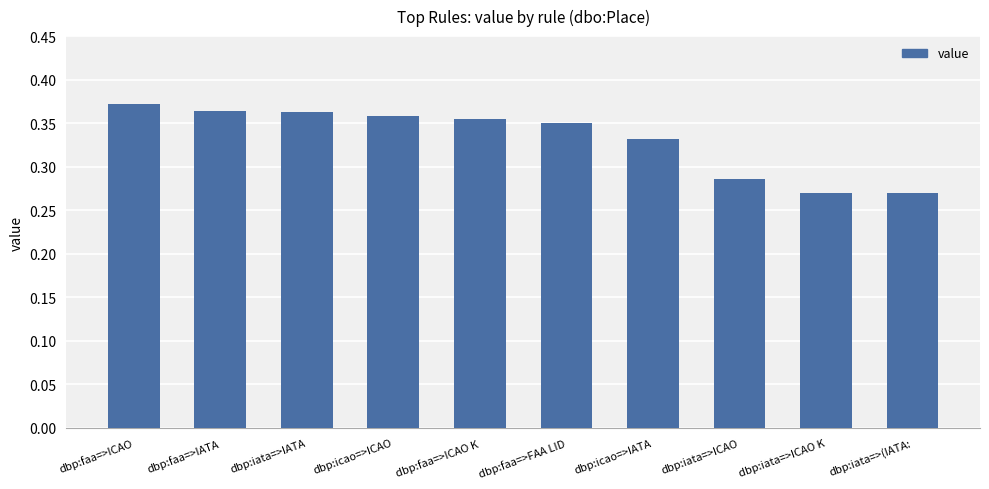

What is the difference between the values at dbp:iata=>ICAO and dbp:icao=>ICAO?

0.1